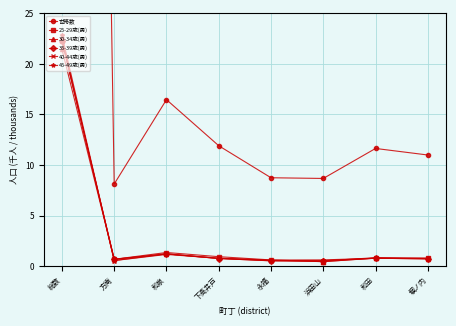

True or false: 45-49歳(男) and 世帯数 intersect in this chart.

False